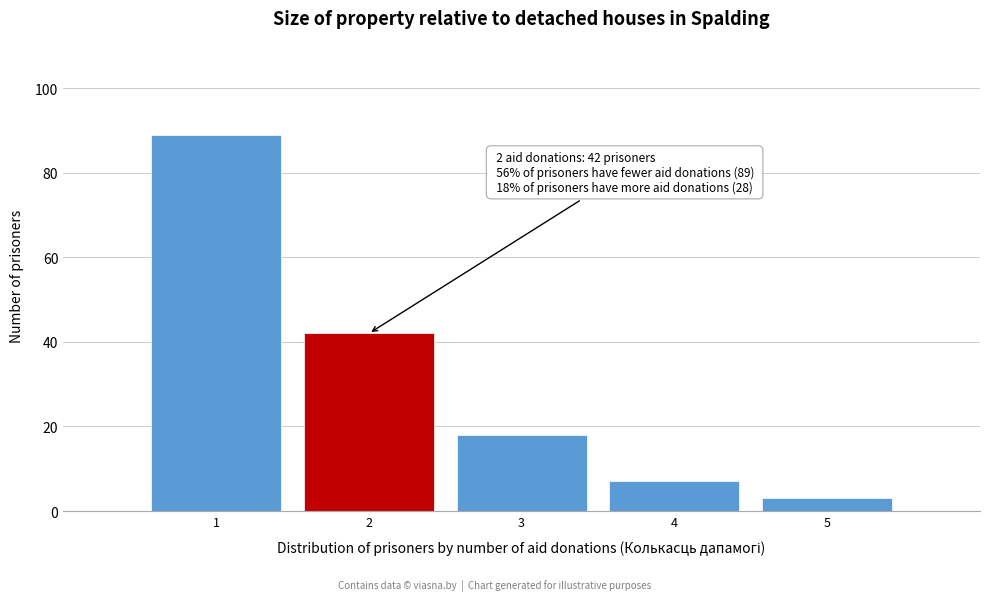

Reading left to right, list all the values displayed in this chart.

1=89	2=42	3=18	4=7	5=3